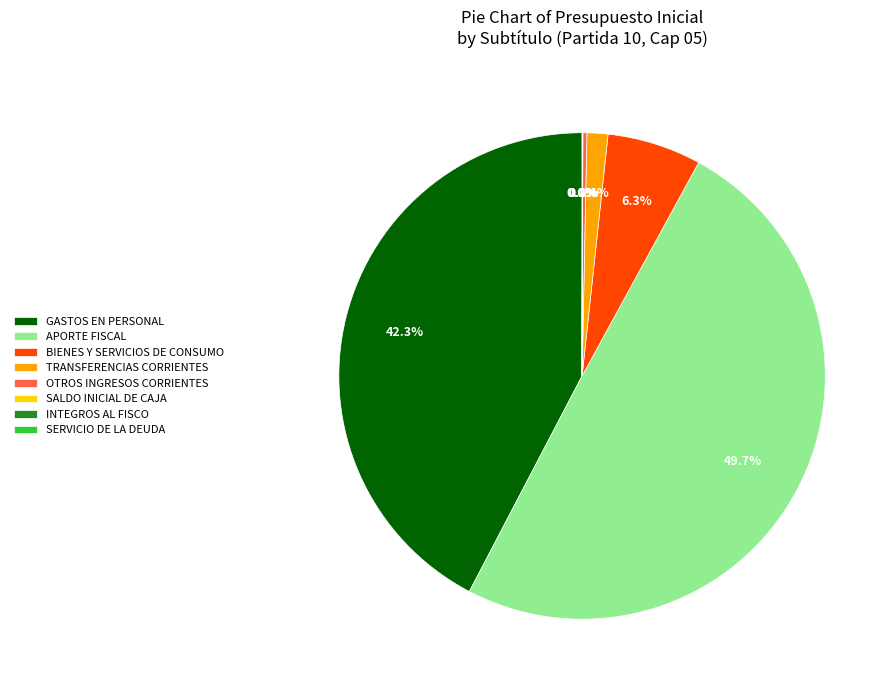

To the nearest percent, what is the difference between the largest and smallest slice percentages?

50%